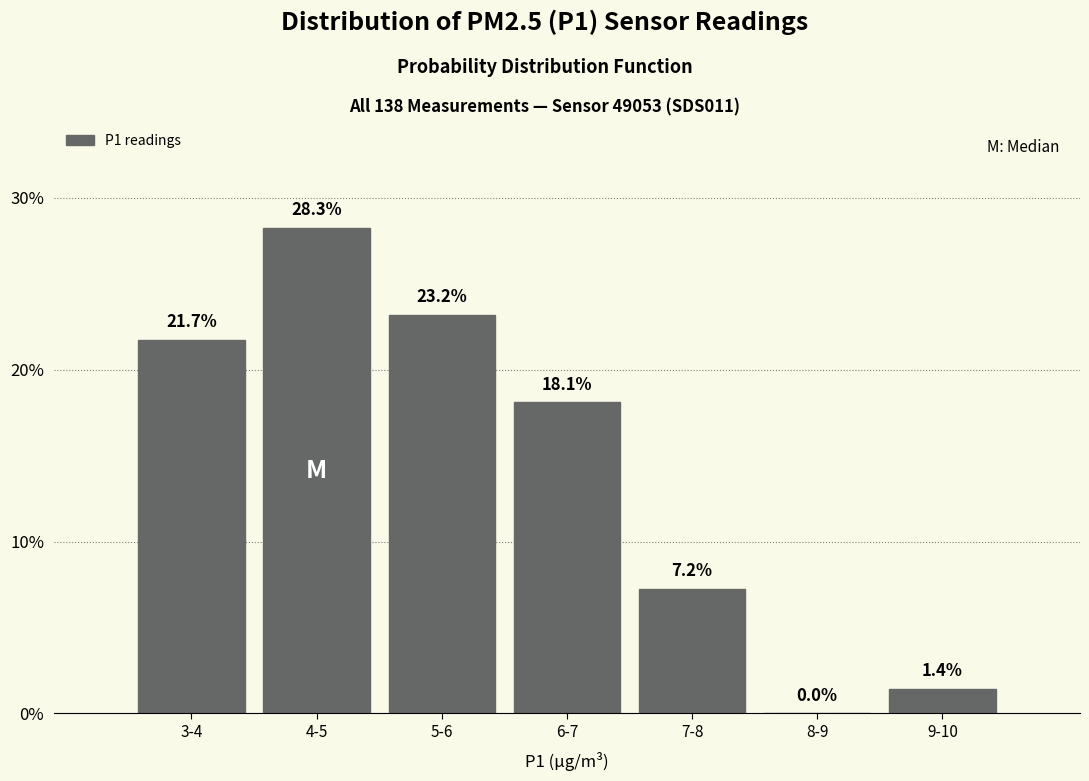

Reading left to right, extract all data points from this chart.

3-4=21.7	4-5=28.3	5-6=23.2	6-7=18.1	7-8=7.2	8-9=0.0	9-10=1.4